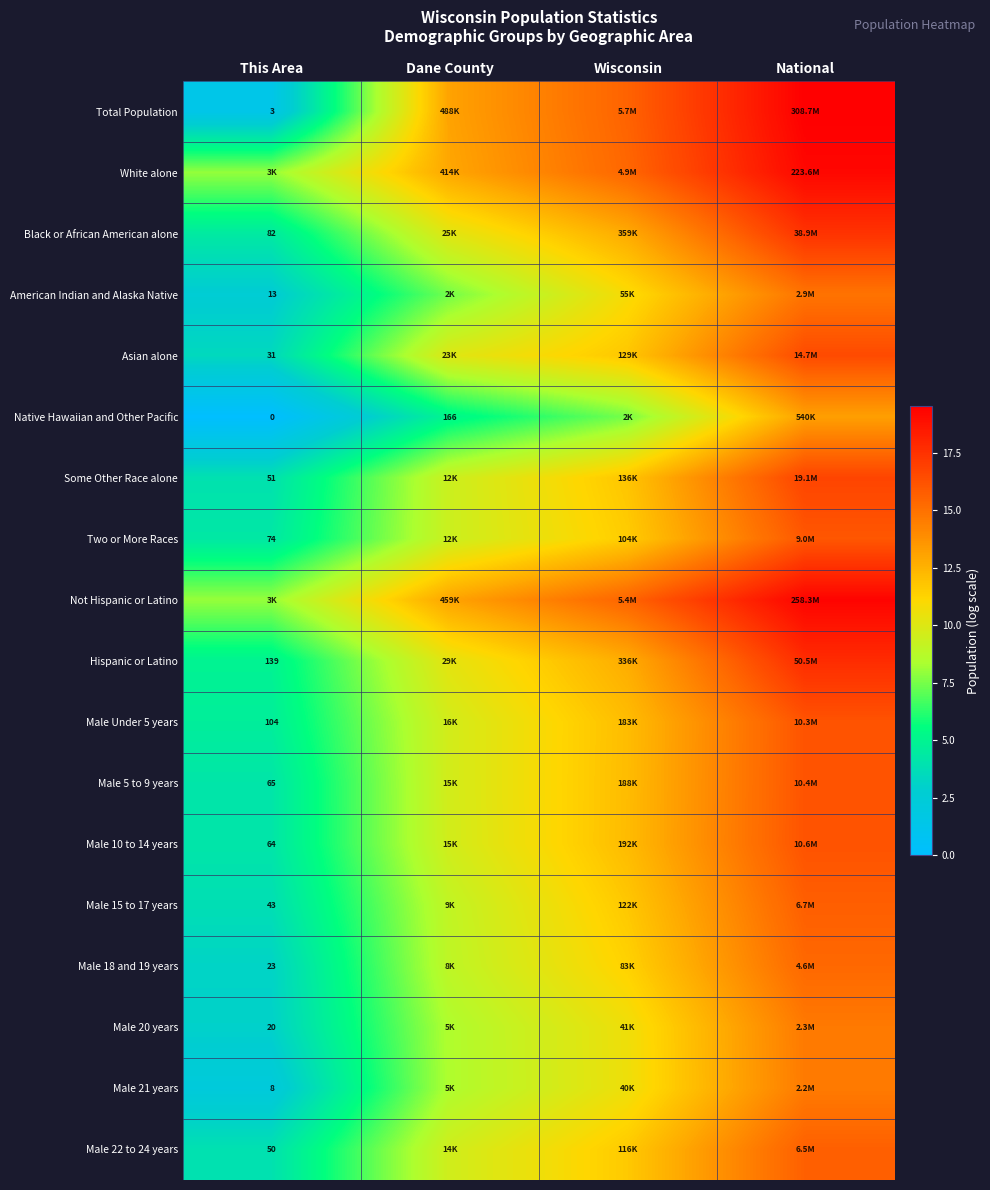

How many series are shown in this chart?

18